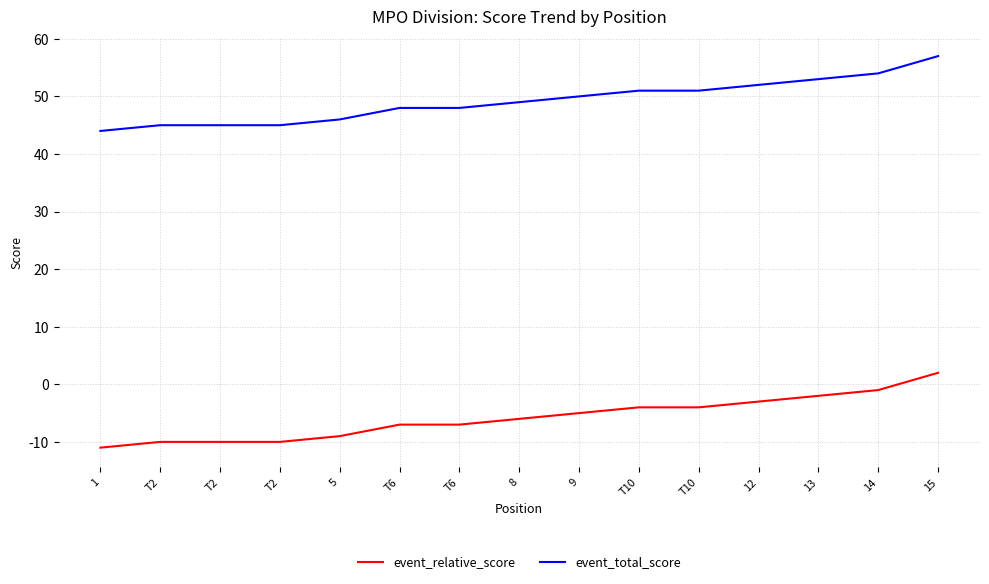

Reading left to right, what are all the values shown in this chart?

event_relative_score: -11	-10	-10	-10	-9	-7	-7	-6	-5	-4	-4	-3	-2	-1	2
event_total_score: 44	45	45	45	46	48	48	49	50	51	51	52	53	54	57